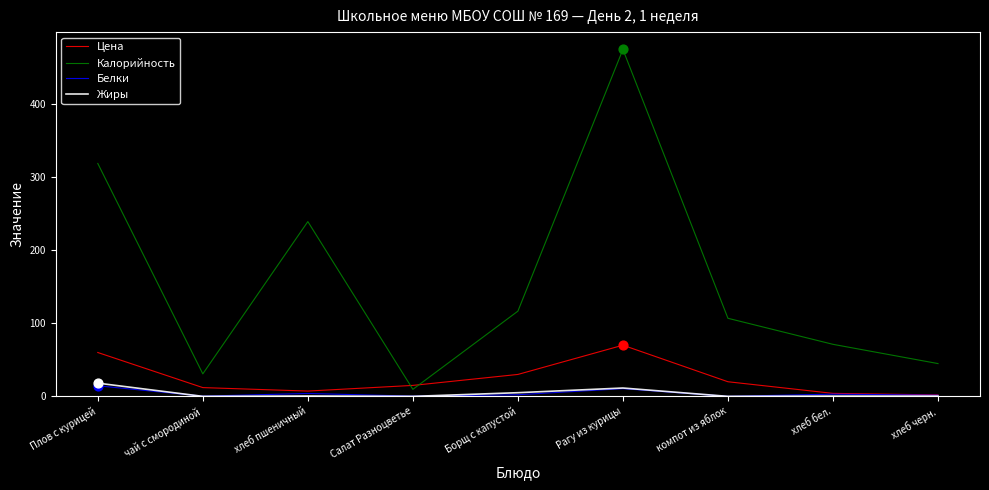

Which series has the largest range (max minus min)?

Калорийность